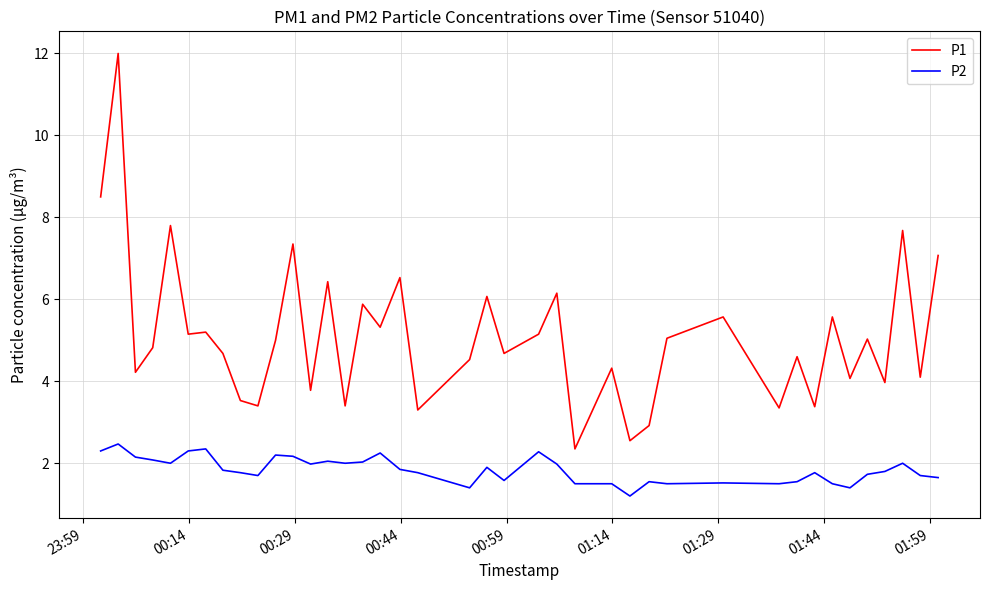

Which series has the largest range (max minus min)?

P1